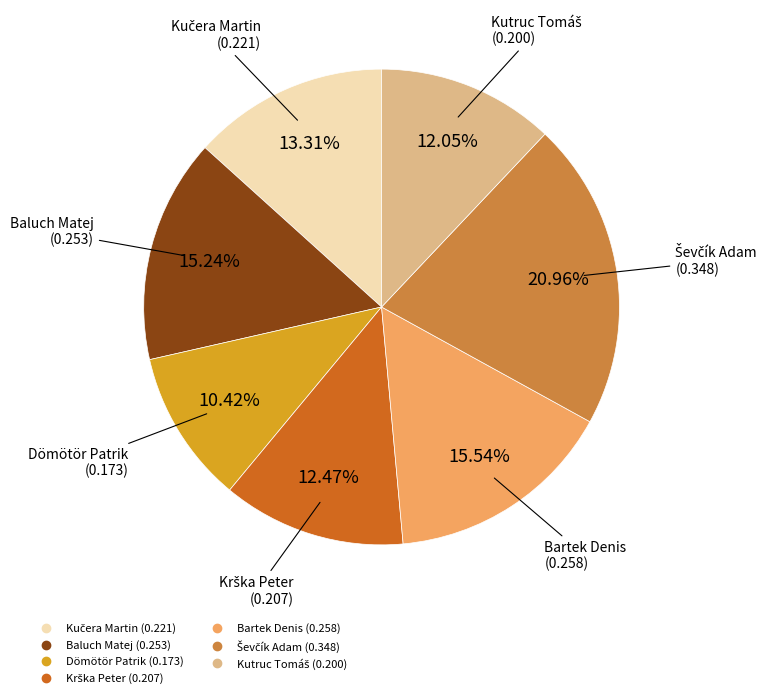

Which slice is the smallest?

Dömötör Patrik